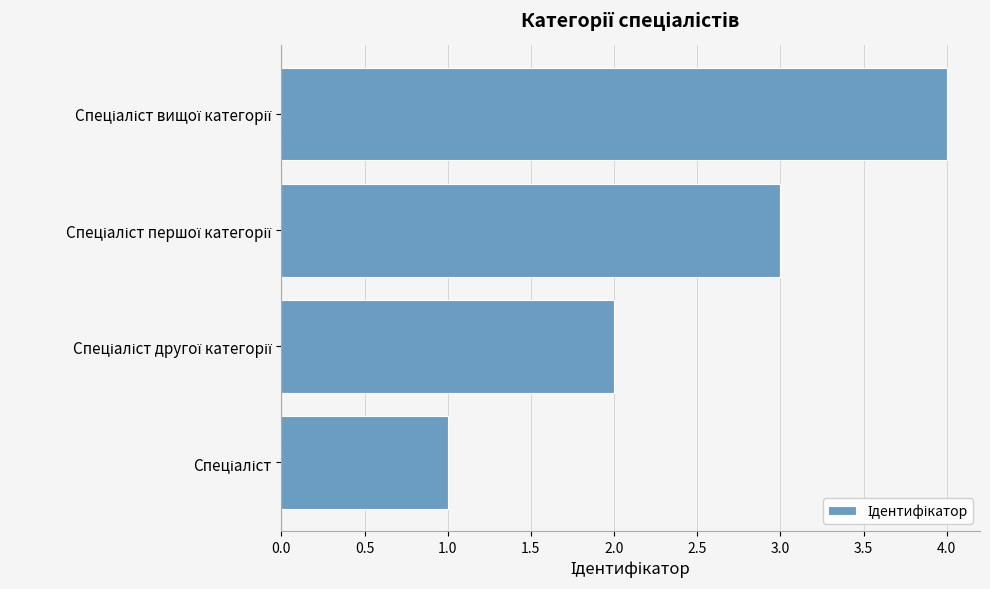

What is the difference between the maximum and minimum values?

3